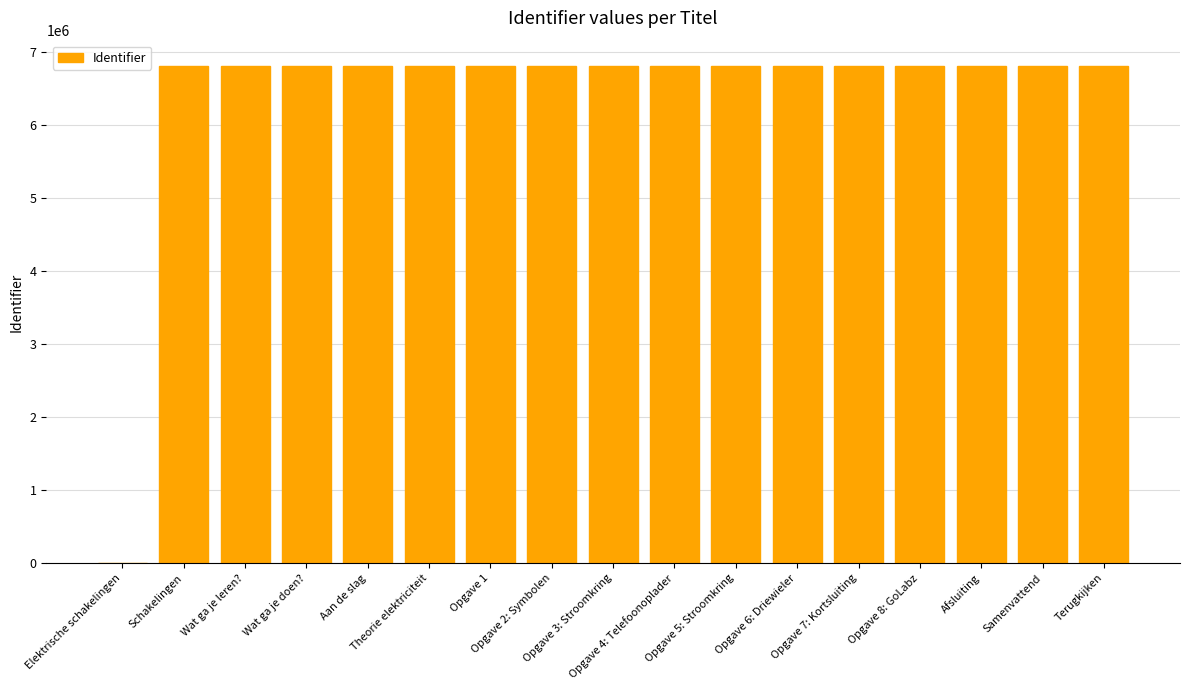

What is the greatest value displayed?

6820608